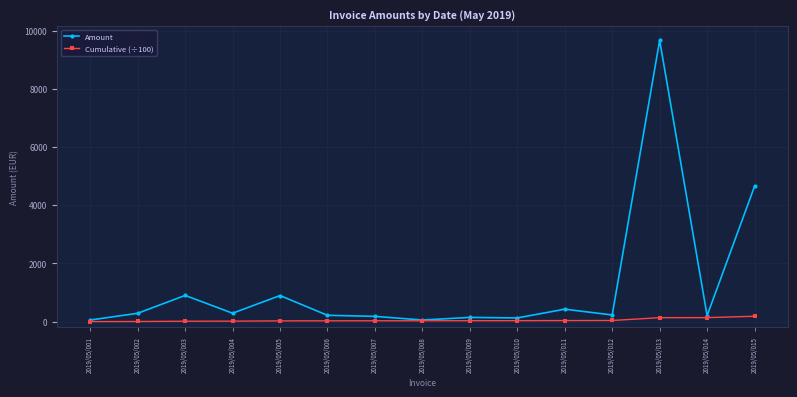

Which label corresponds to the largest value in the chart?

2019/05/013